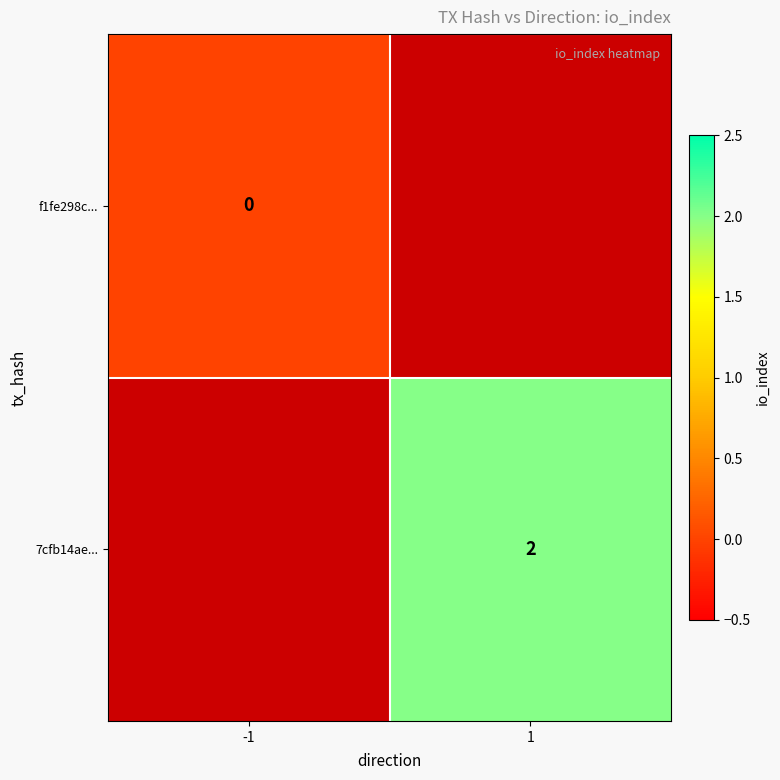

List the series in order of their overall mean, lowest first.

f1fe298c..., 7cfb14ae...